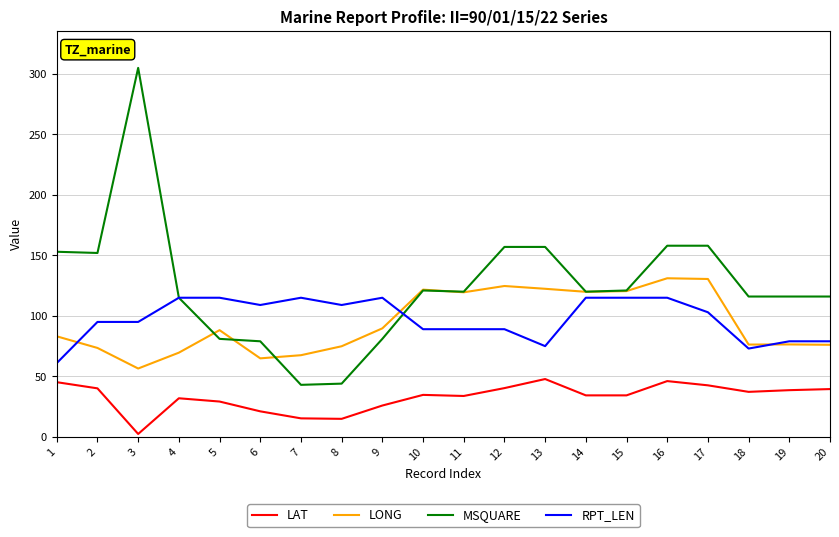

Is the value of RPT_LEN at 1 greater than the value of LONG at 12?

No